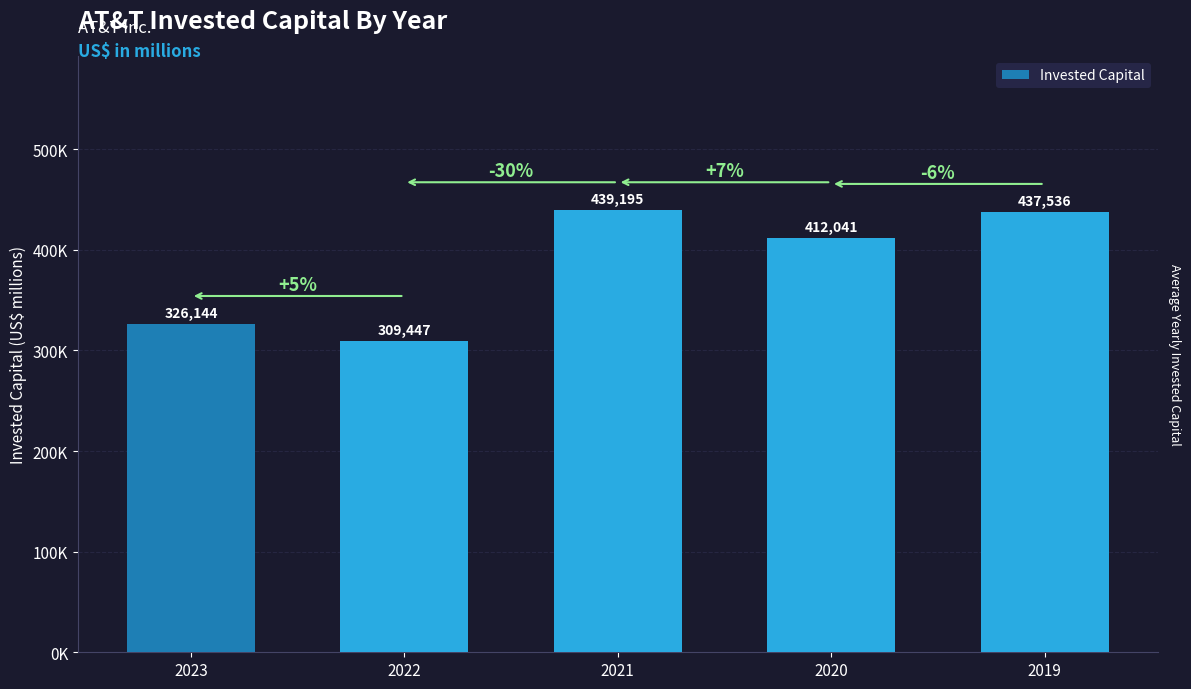

How many bars are there in total?

5